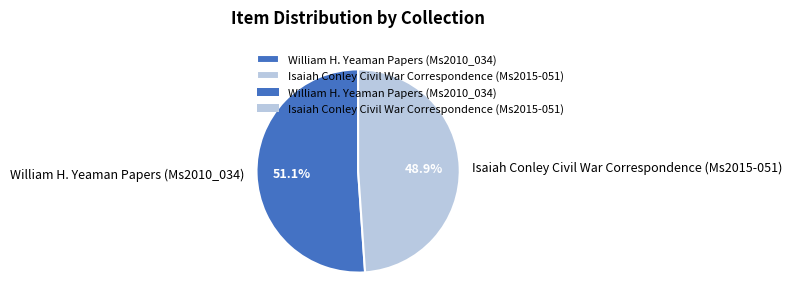

Which has a higher value, Isaiah Conley Civil War Correspondence (Ms2015-051) or William H. Yeaman Papers (Ms2010_034)?

William H. Yeaman Papers (Ms2010_034)